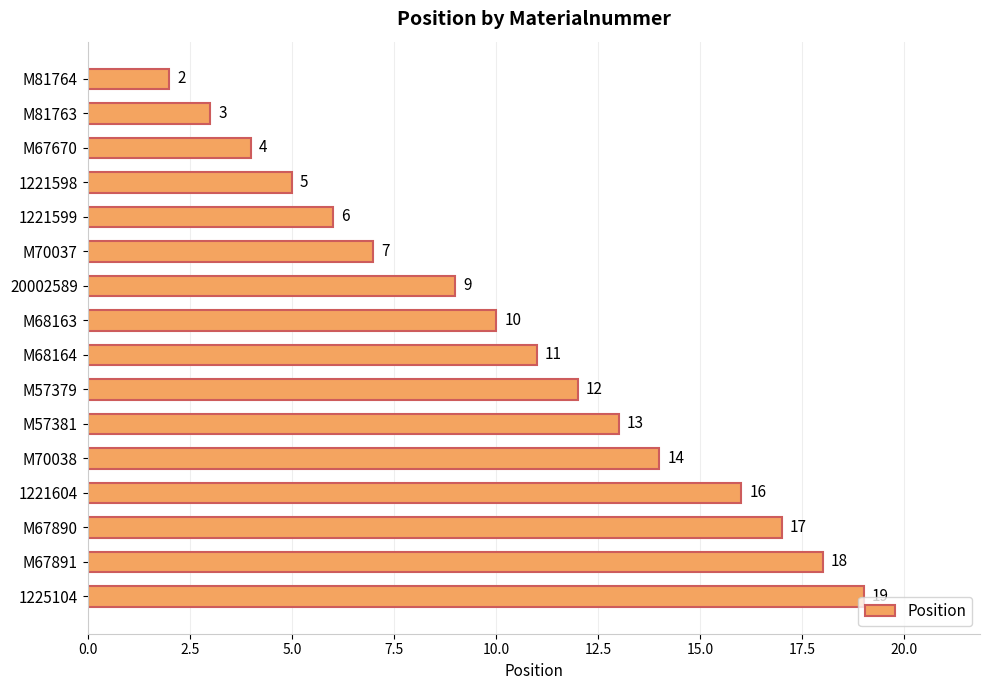

What is the ratio of the value at M68163 to the value at M81763?

3.3